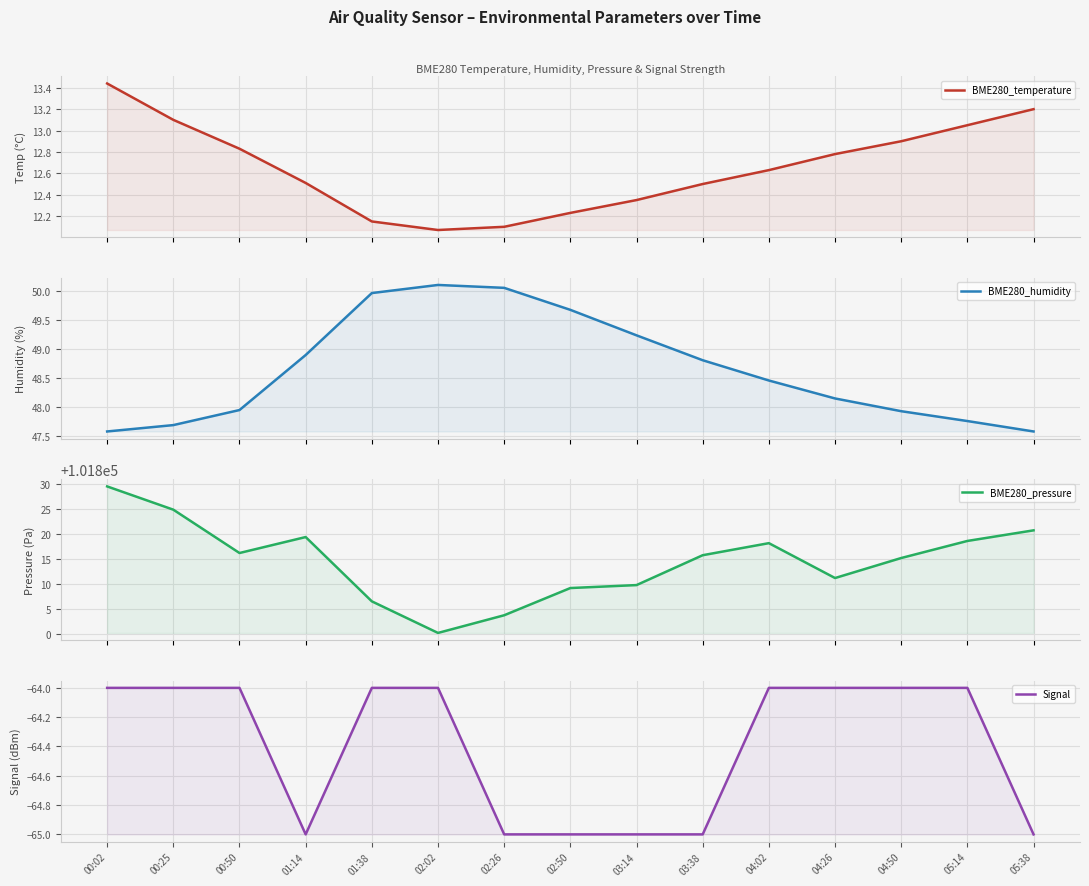

True or false: BME280_pressure and BME280_humidity intersect in this chart.

False